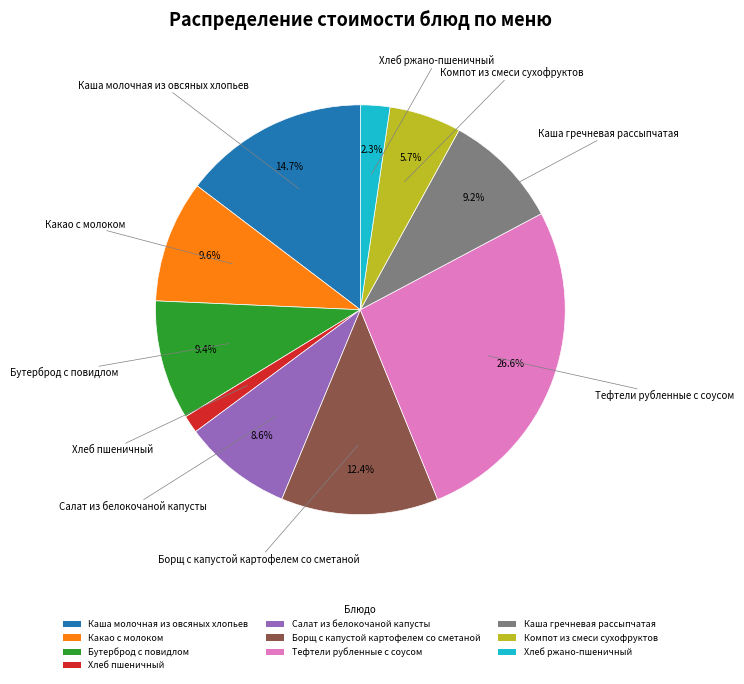

What percentage is the Борщ с капустой картофелем со сметаной slice, to the nearest percent?

12%